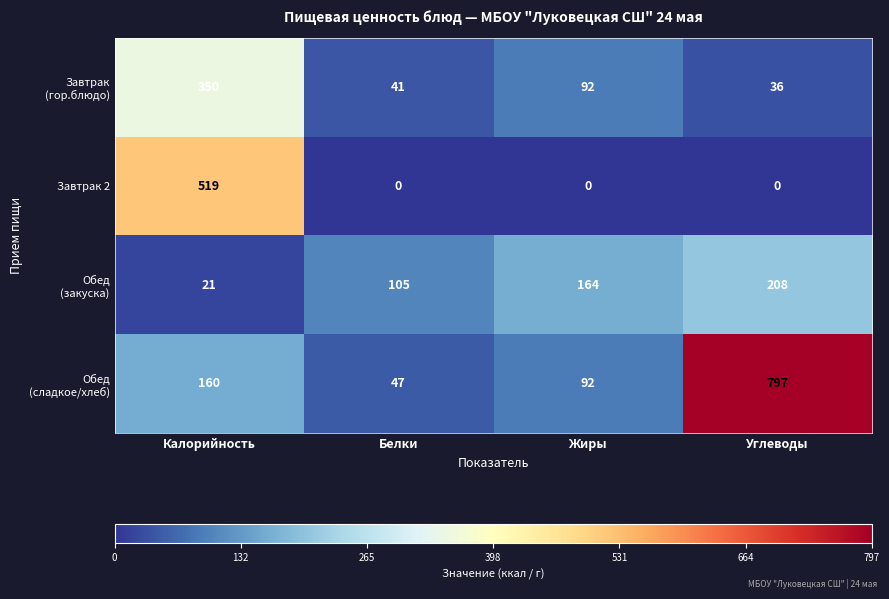

What is the spread (max minus min) of values at Белки?

105